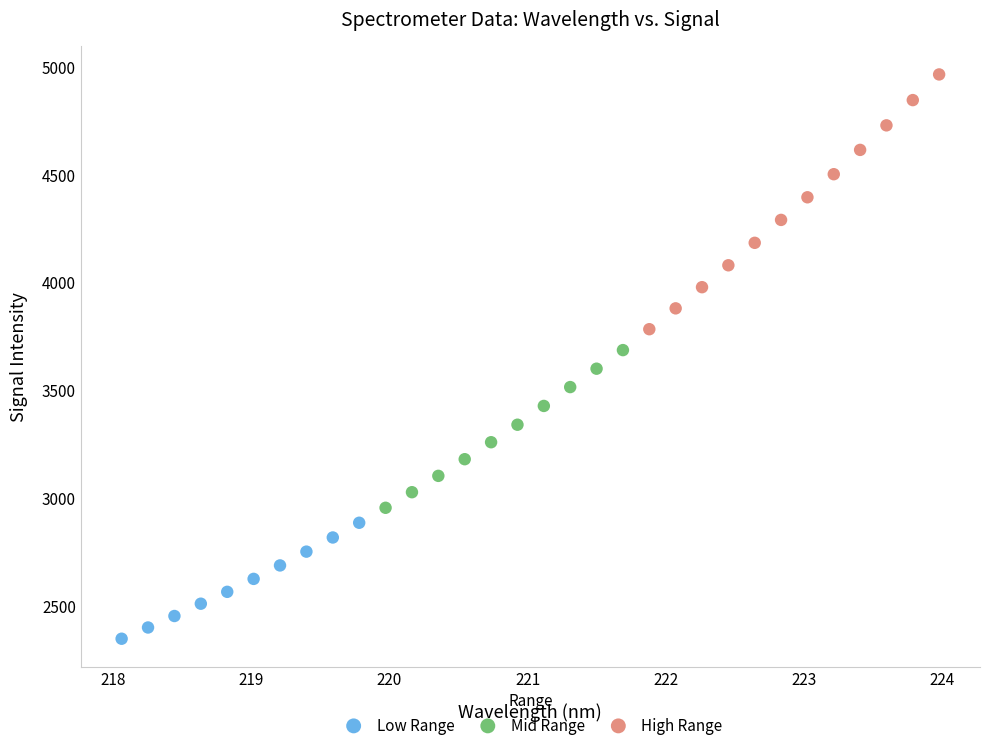

Which series contains the highest Y value?

High Range